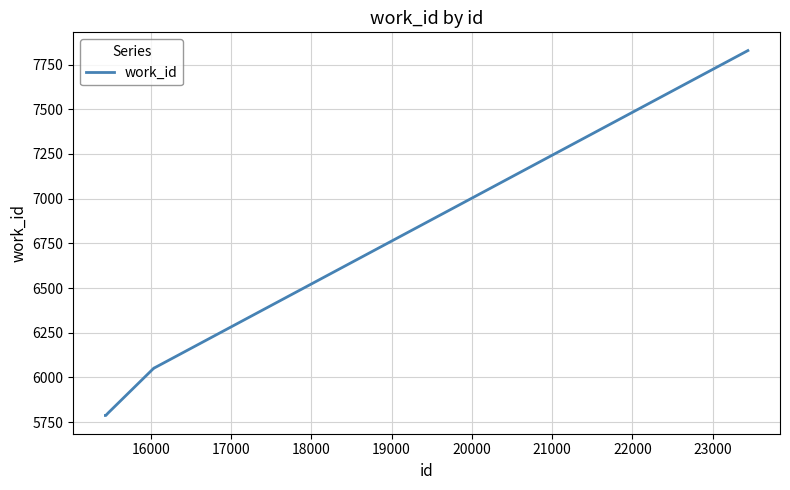

Reading left to right, list all the values displayed in this chart.

5787	5787	5787	5800	6053	6053	6053	6053	6053	7828